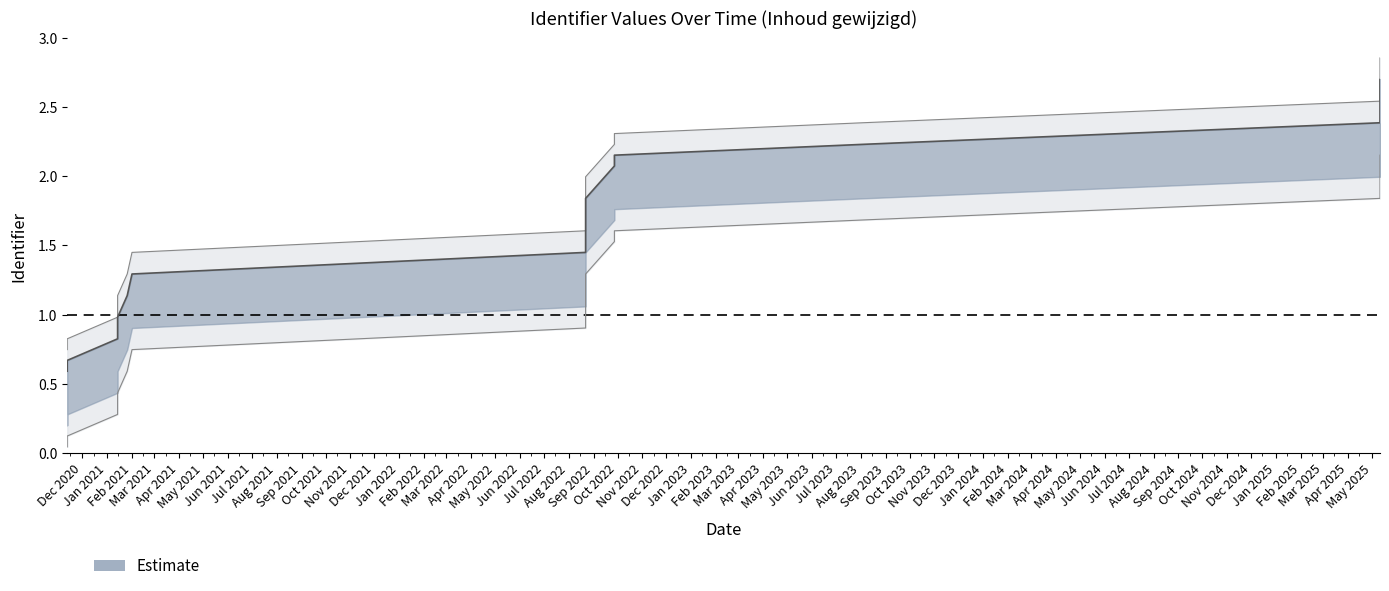

Is it true that upper_band equals 4.6 at 2025-05-11?

False